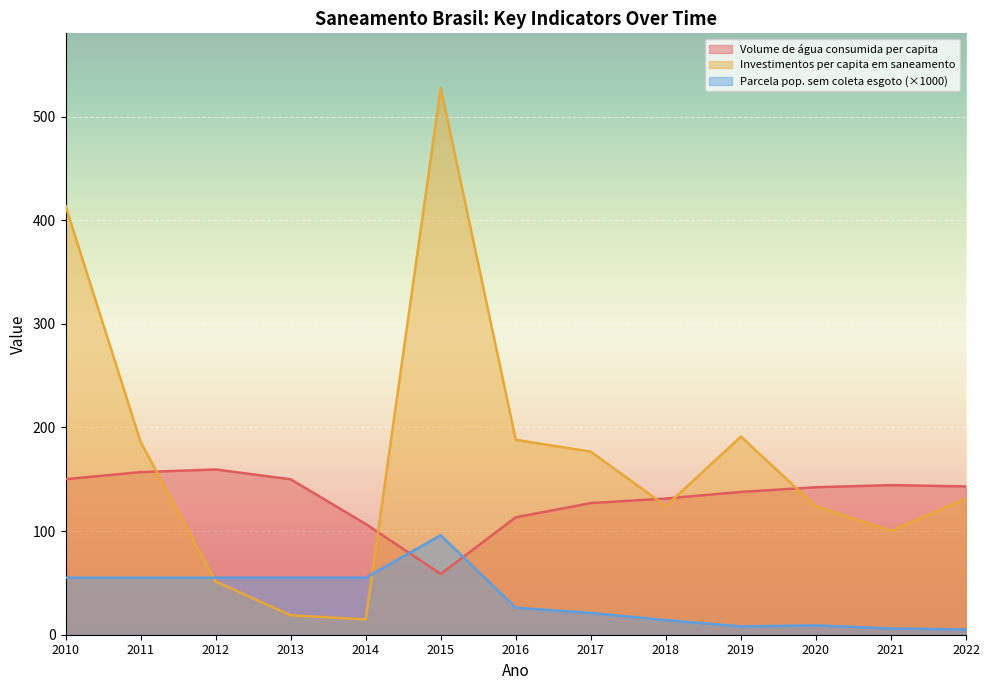

True or false: Volume de água consumida per capita has a value of 273.3 at 2011.

False